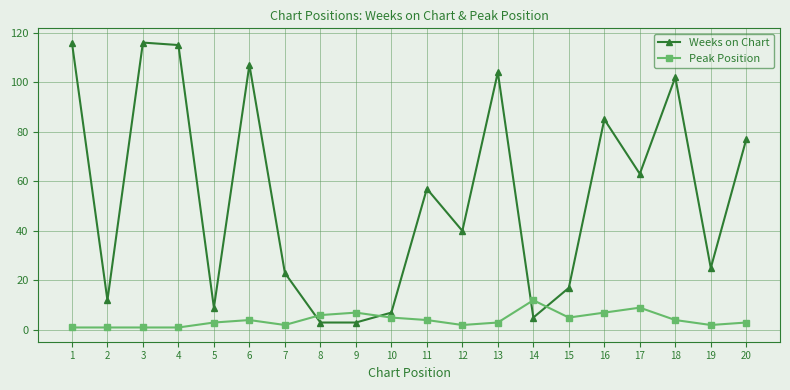

Which series changed the most between 1 and 2?

Weeks on Chart